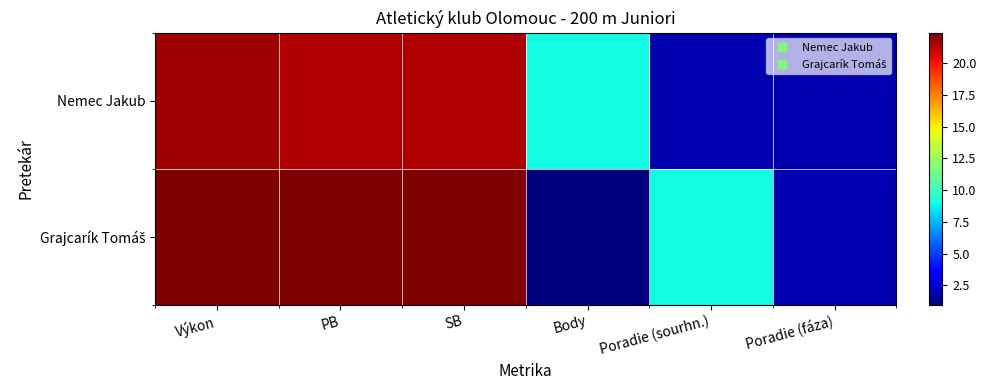

Which series has the largest total across all categories?

Grajcarík Tomáš